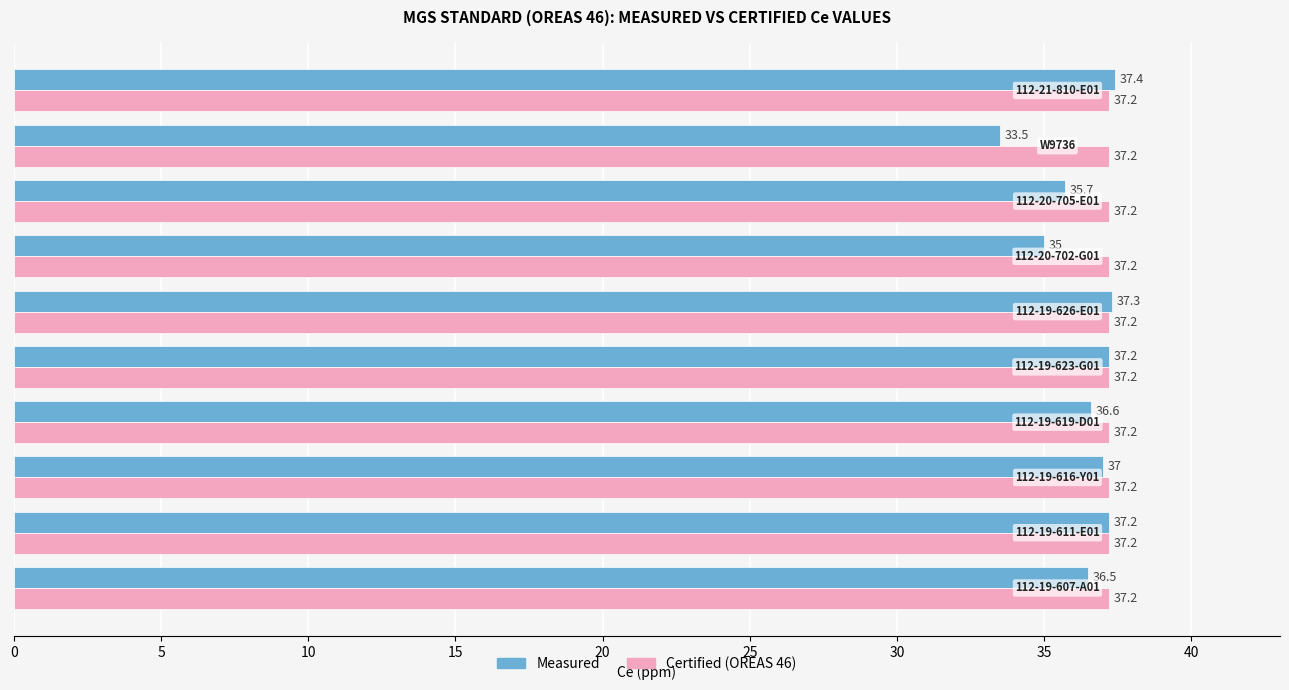

What is the minimum value shown in the chart?

33.5